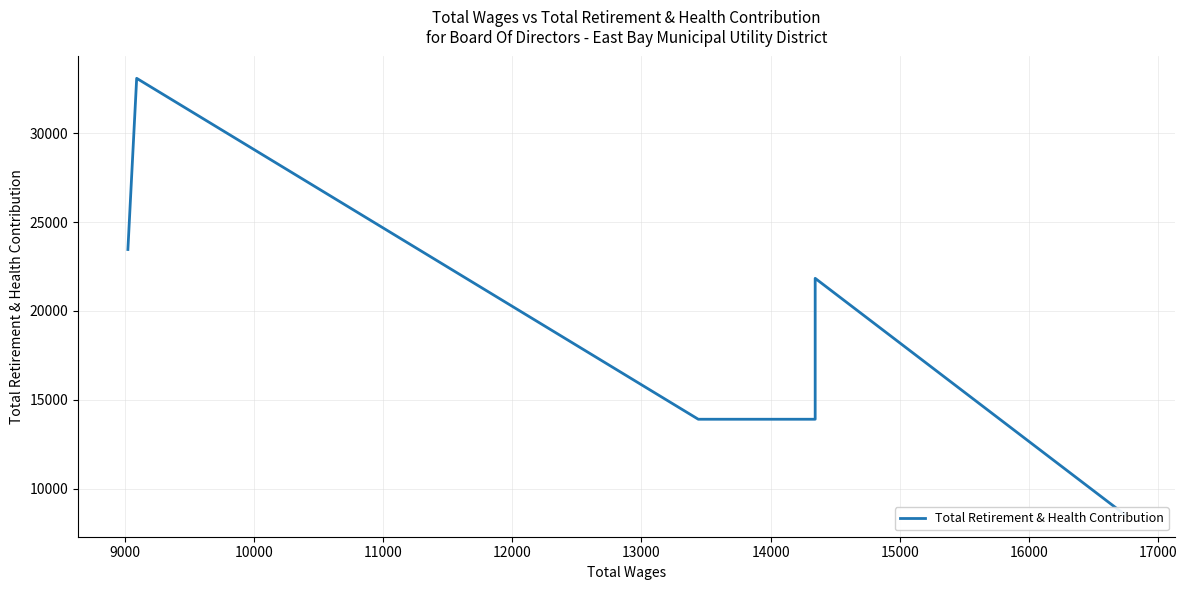

Reading right to left, transcribe all the data shown in this chart.

8521	21835	21835	13904	13904	33091	23457